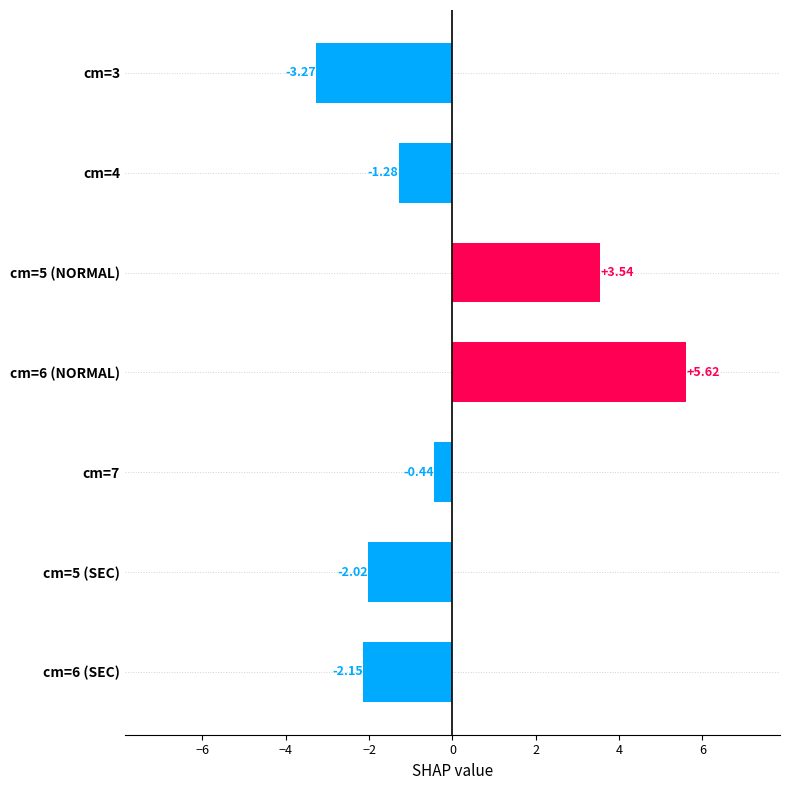

How many distinct data groups are displayed?

1